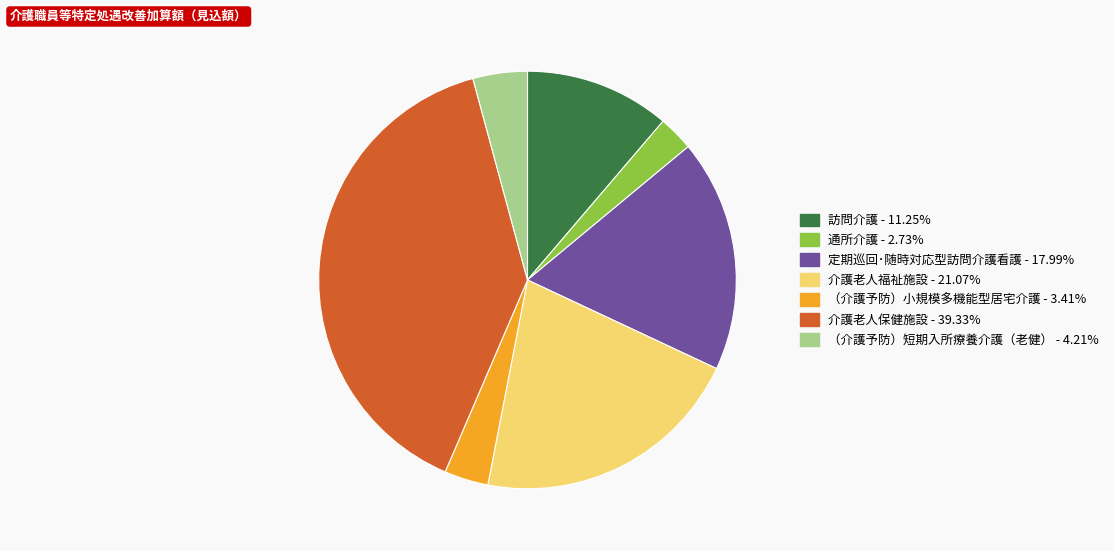

Between 介護老人保健施設 and （介護予防）小規模多機能型居宅介護, which is larger?

介護老人保健施設